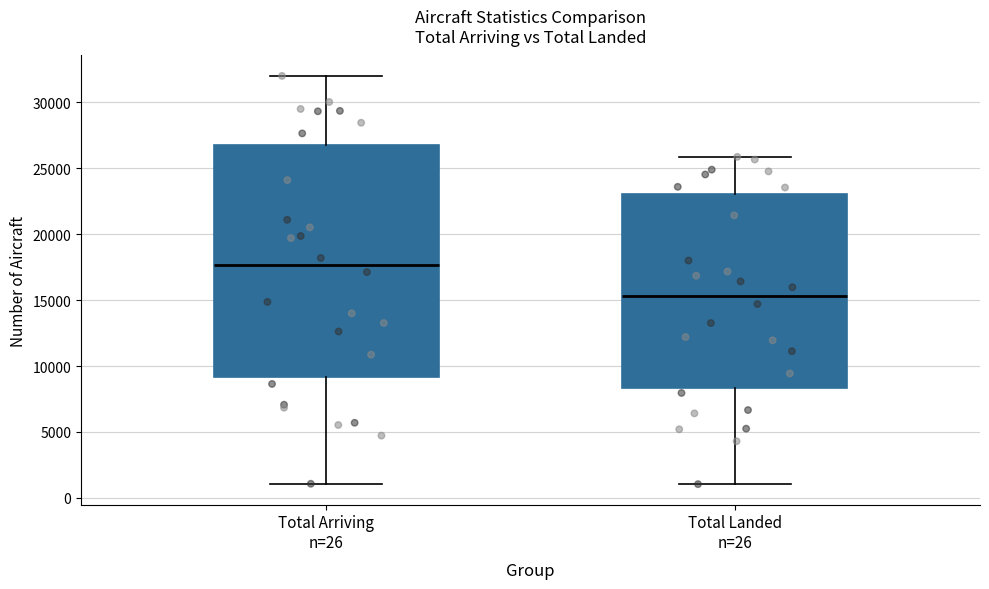

Where does the median line of the box for Total Landed n=26 sit on the y-axis? The values are not printed on the chart, so give them approximately, as read against the axis.

15500